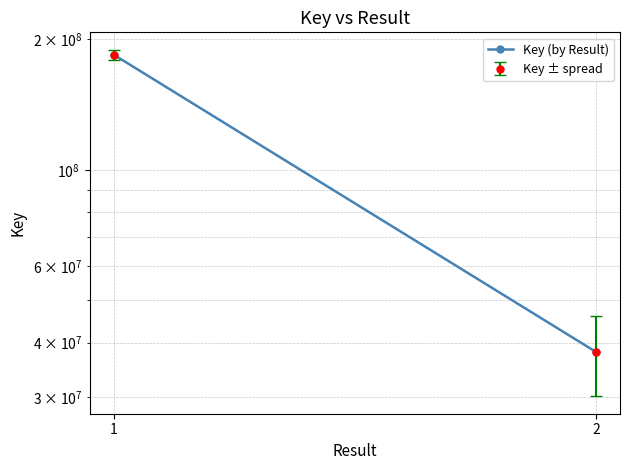

Reading left to right, transcribe all the data shown in this chart.

1=184072077	2=38062724